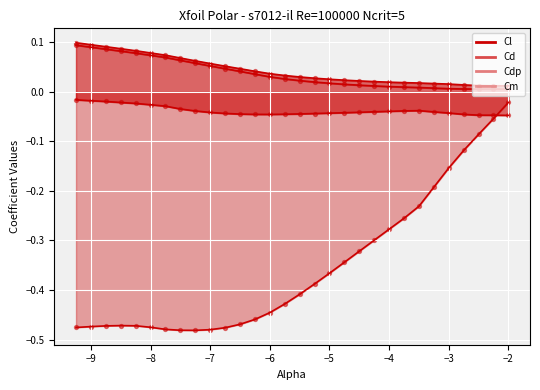

Which series has the largest Y range (max minus min)?

Cl